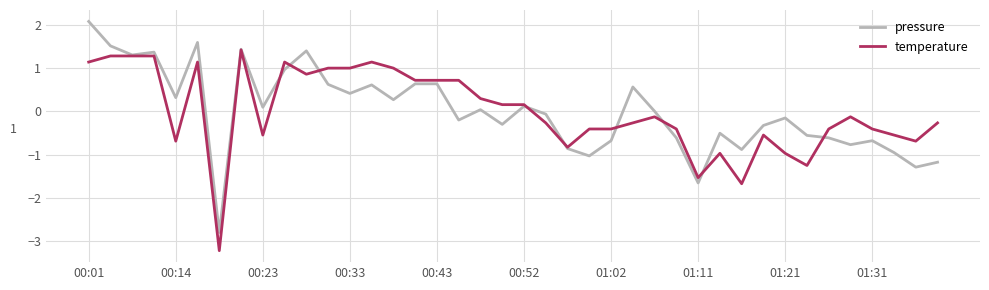

Which series has the widest spread of values?

pressure